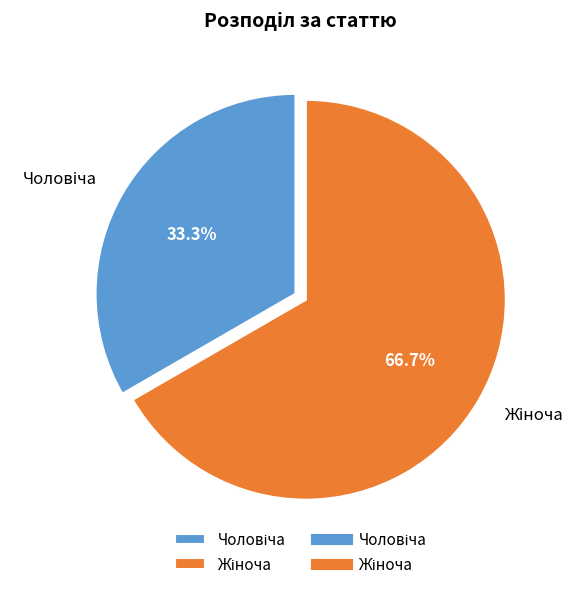

How many slices are in this pie chart?

2